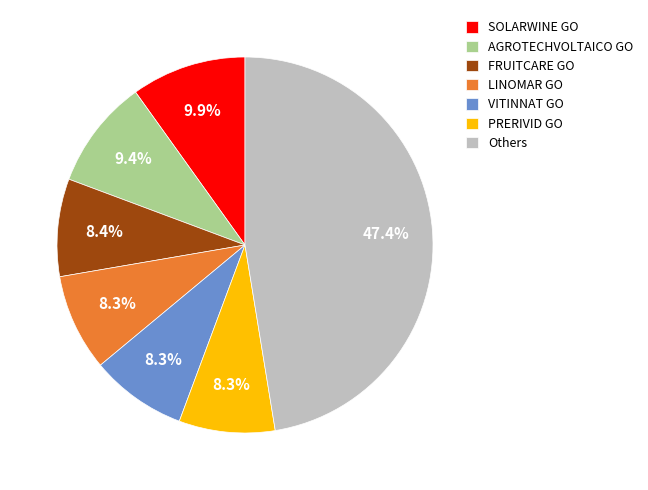

Count the number of slices in the pie.

7